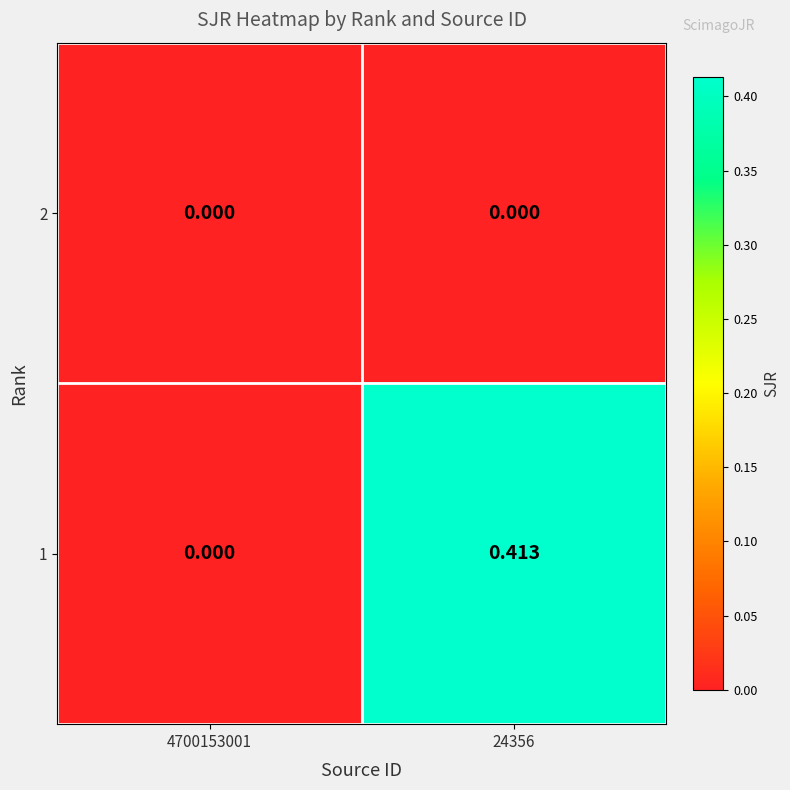

Is the value of 1 at 24356 greater than the value of 2 at 24356?

Yes